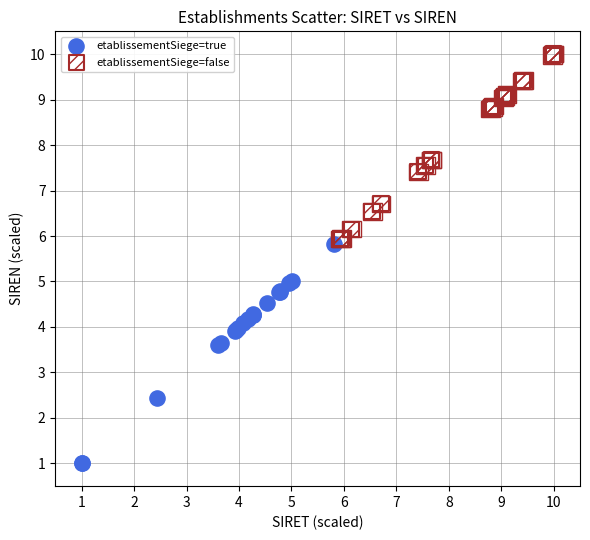

Which series has the largest Y range (max minus min)?

etablissementSiege=true